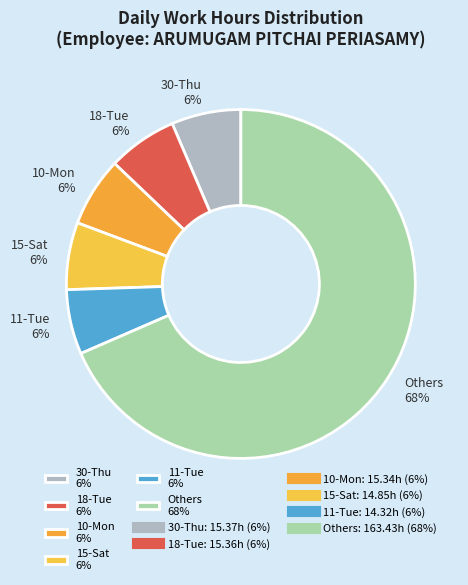

Does any single category account for the majority?

Yes